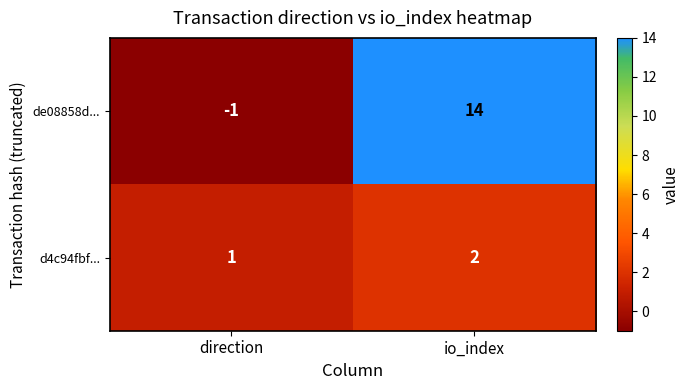

How many positive values does the de08858d... series have?

1